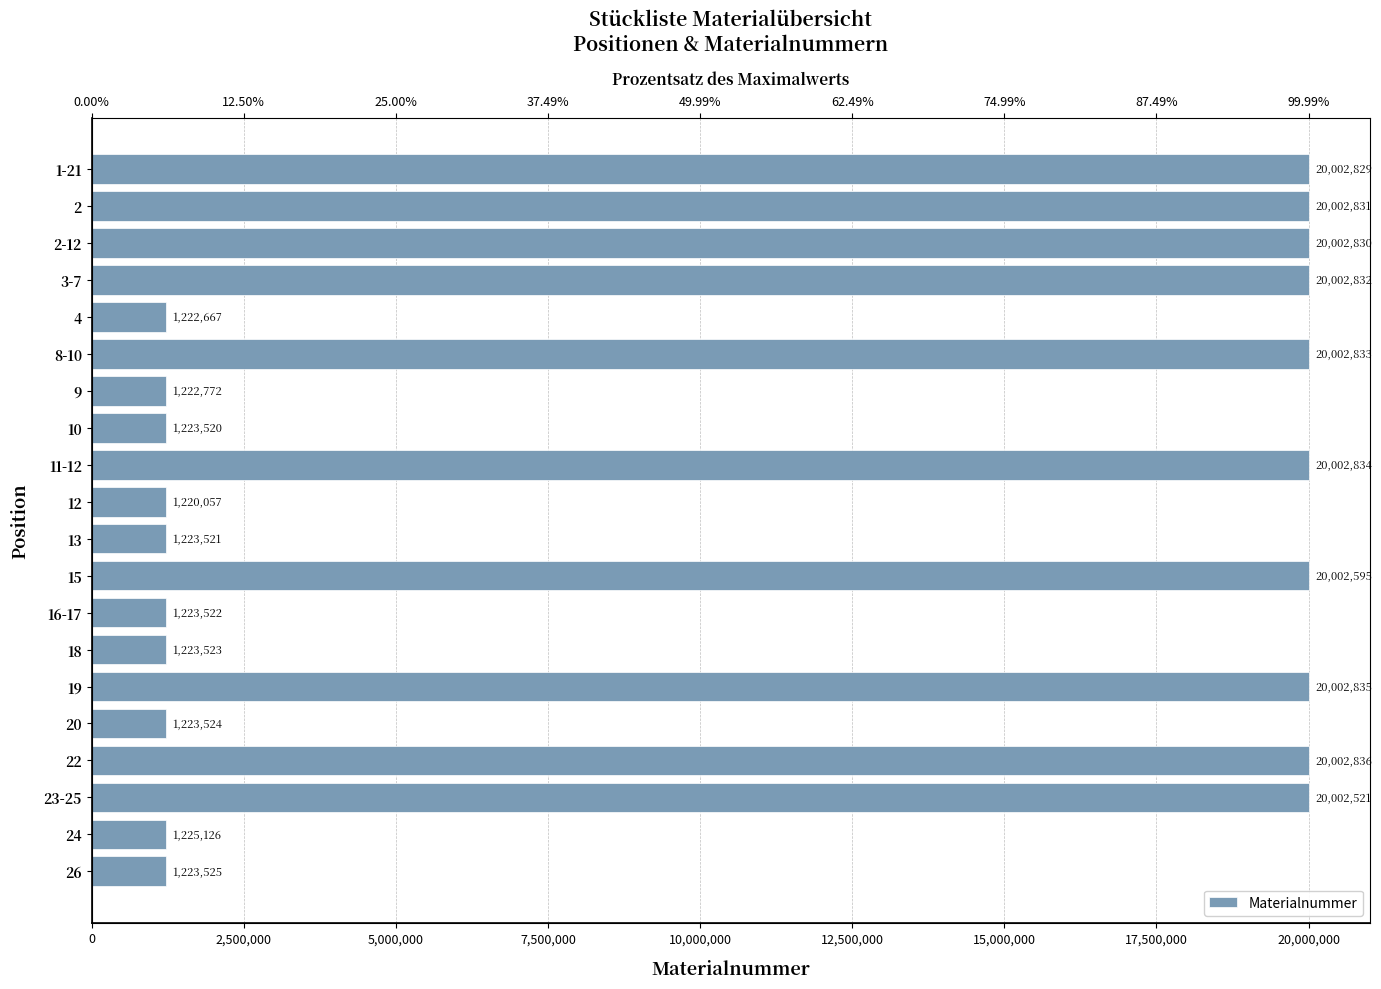

What position from the left is 10?

8